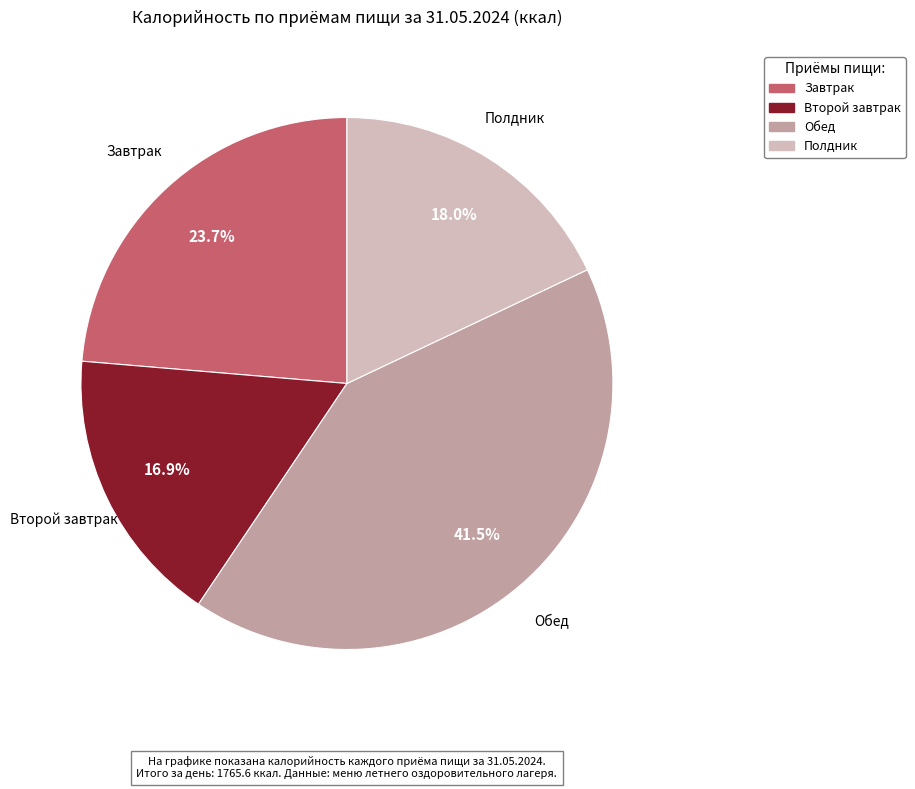

Approximately how many times larger is the value at Полдник compared to Второй завтрак?

1.1